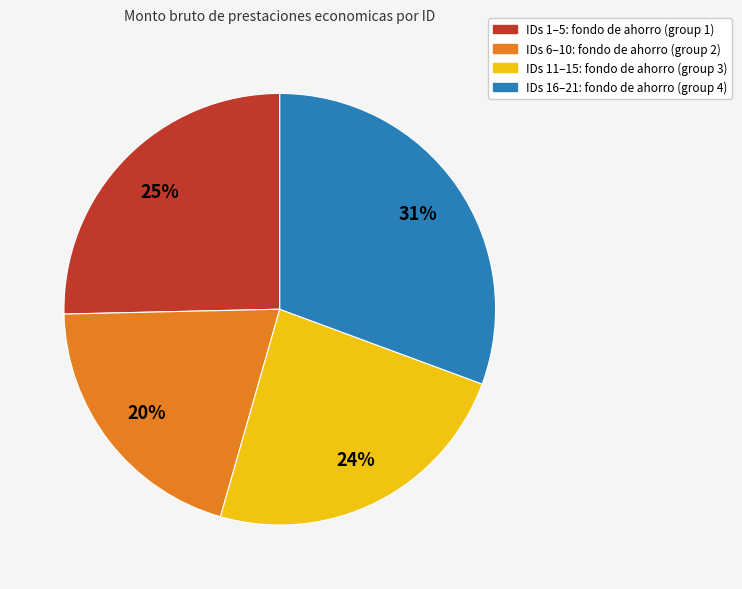

Count the number of slices in the pie.

4